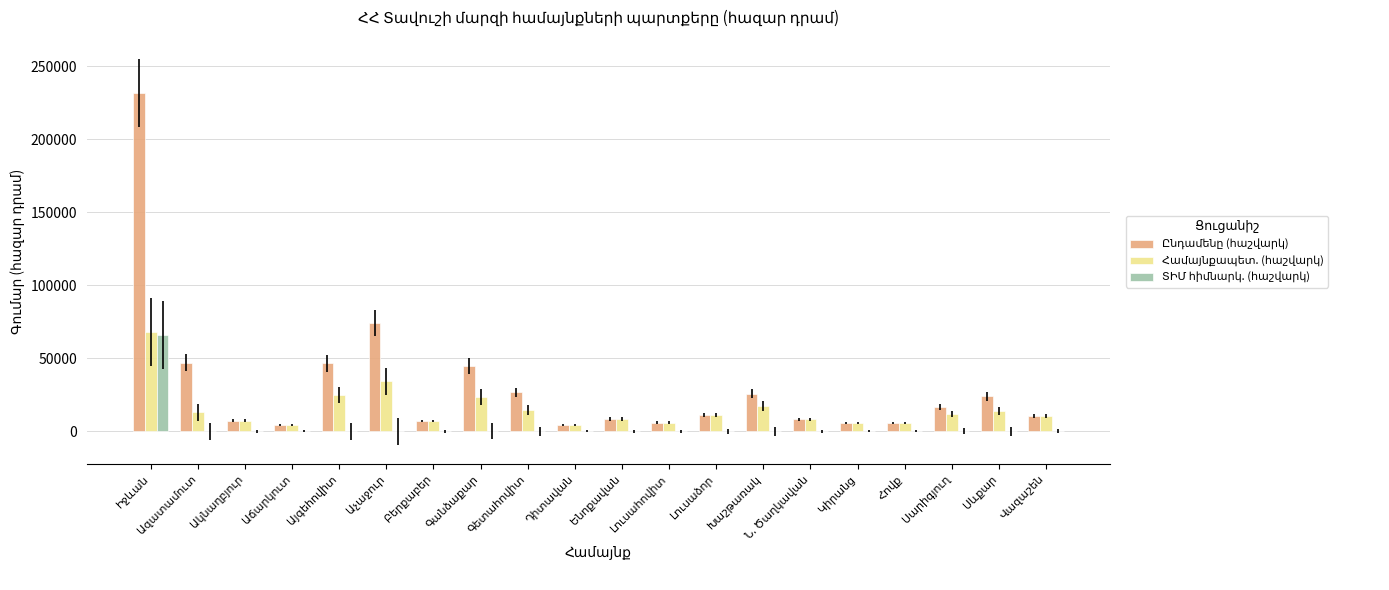

How many groups of bars are there?

20